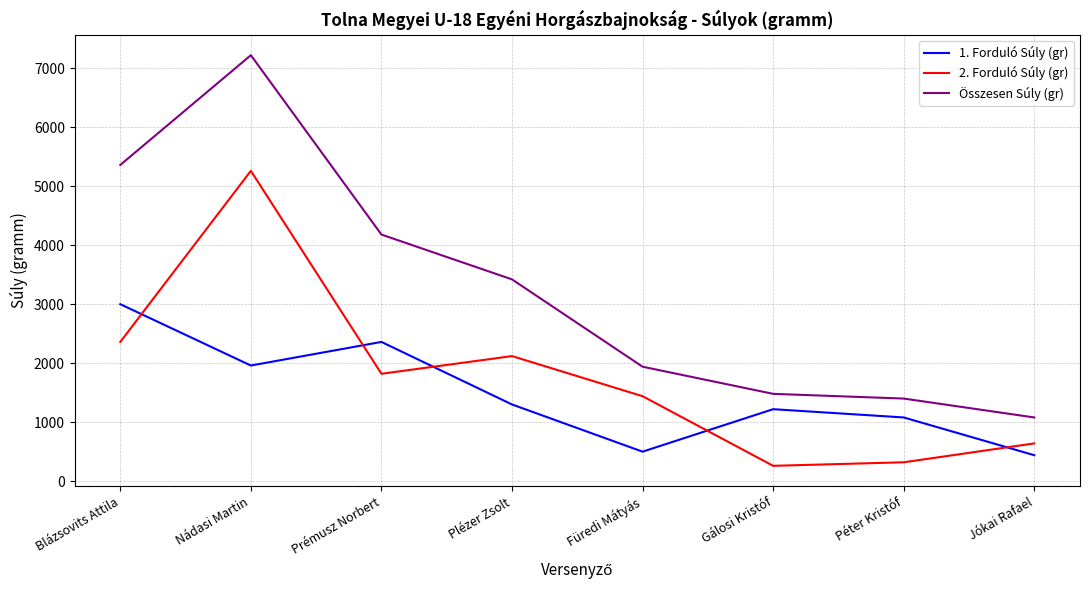

What is the average value of the 2. Forduló Súly (gr) series?

1778